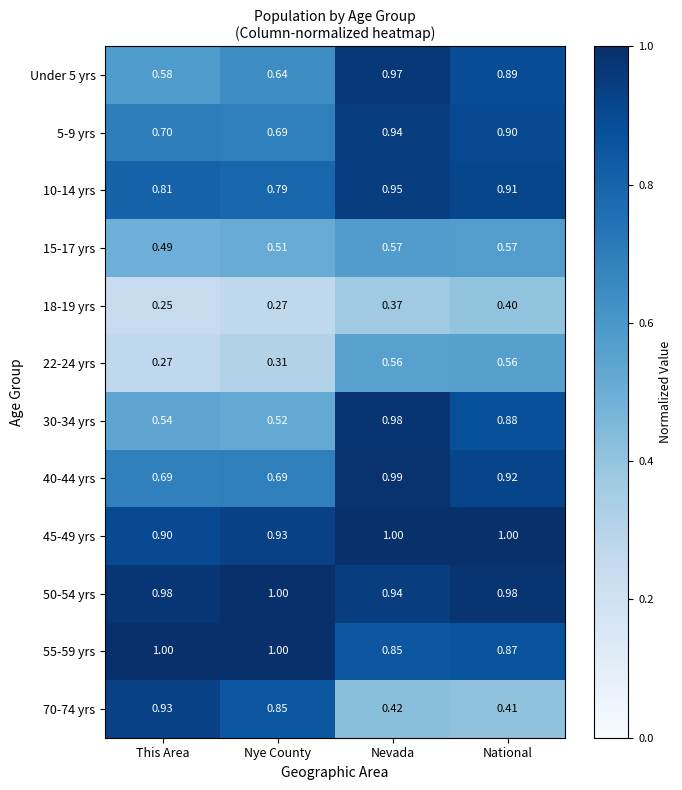

Which series has the largest total across all categories?

50-54 yrs